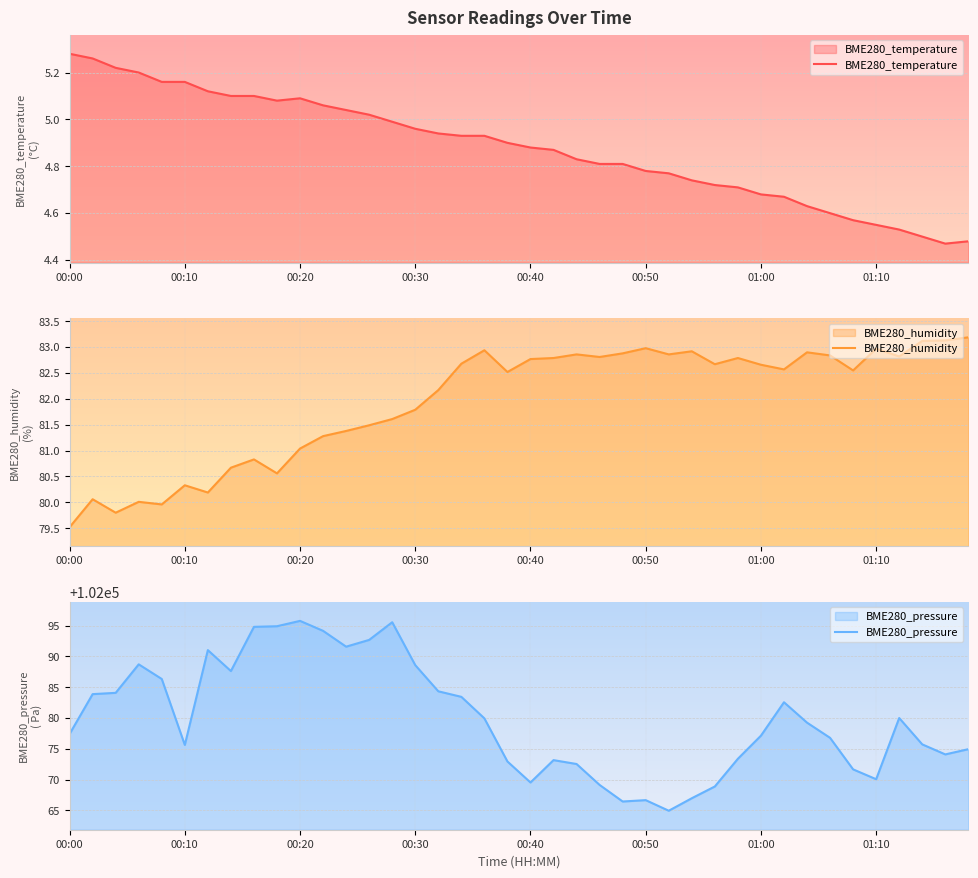

How many interior local peaks does the BME280_humidity series have?

11